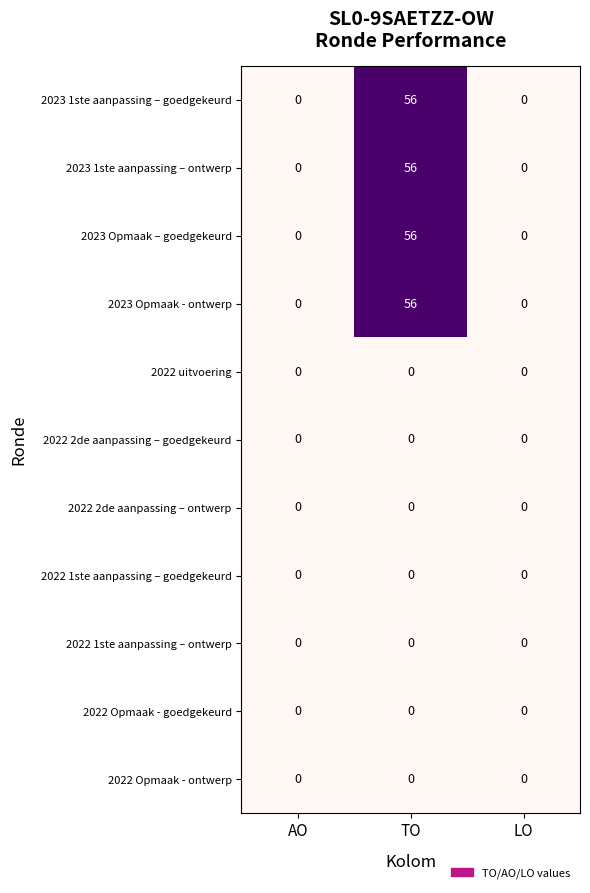

At which category is the sum across all series the highest?

TO